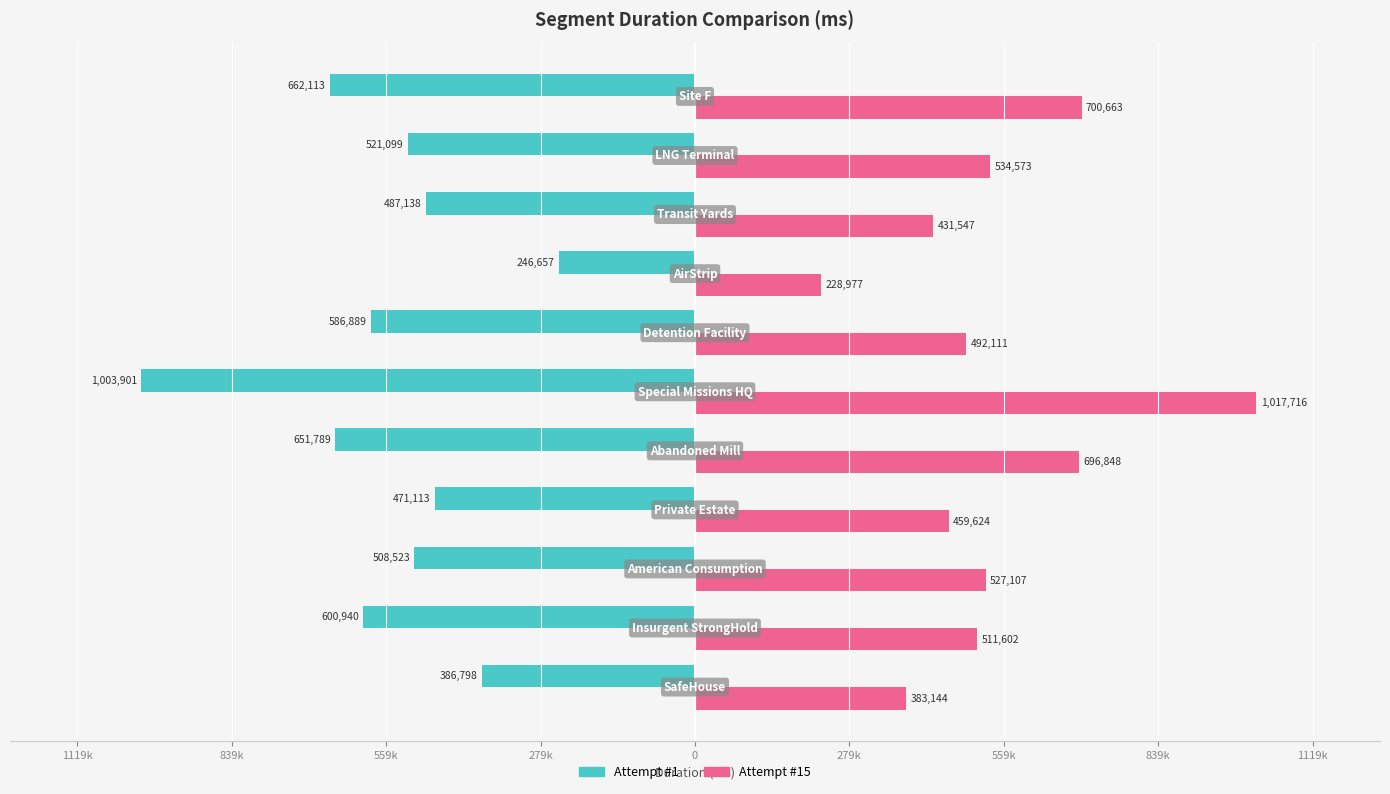

What is the maximum value for Attempt #1?

-246657